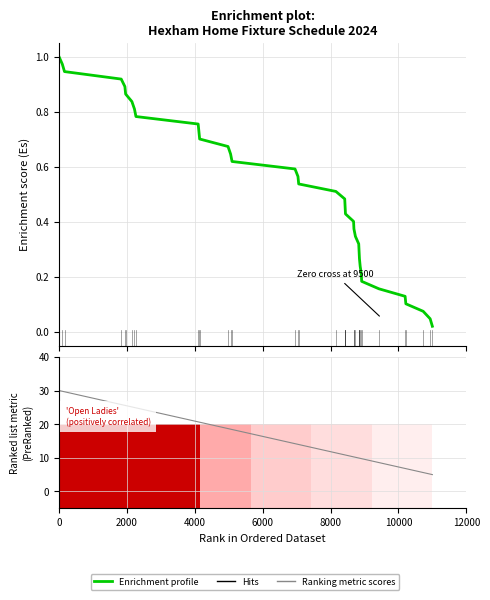

Which series has the widest spread of values?

Ranking metric scores